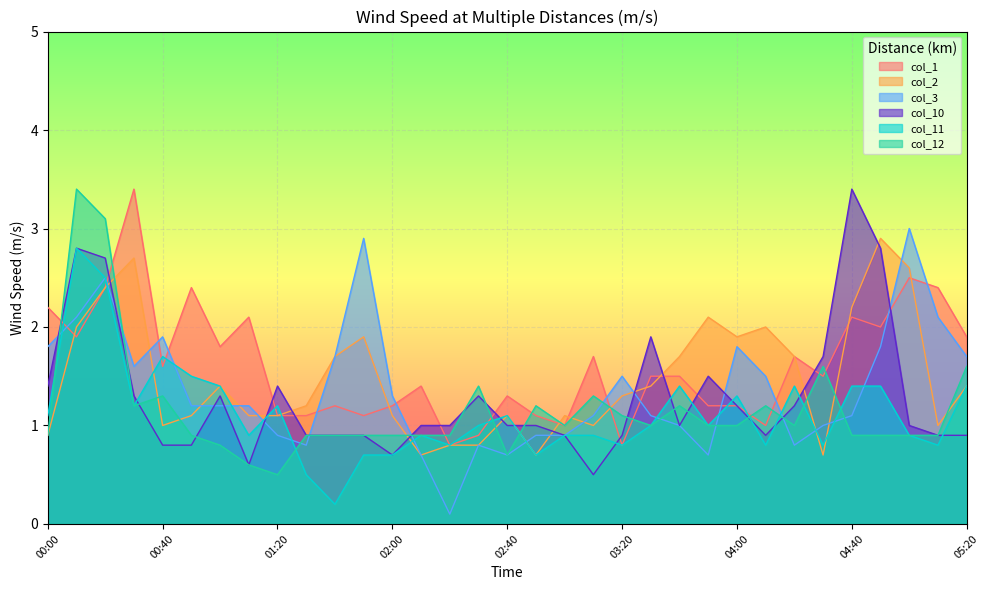

What is the label of the 32nd point from the right?

00:10